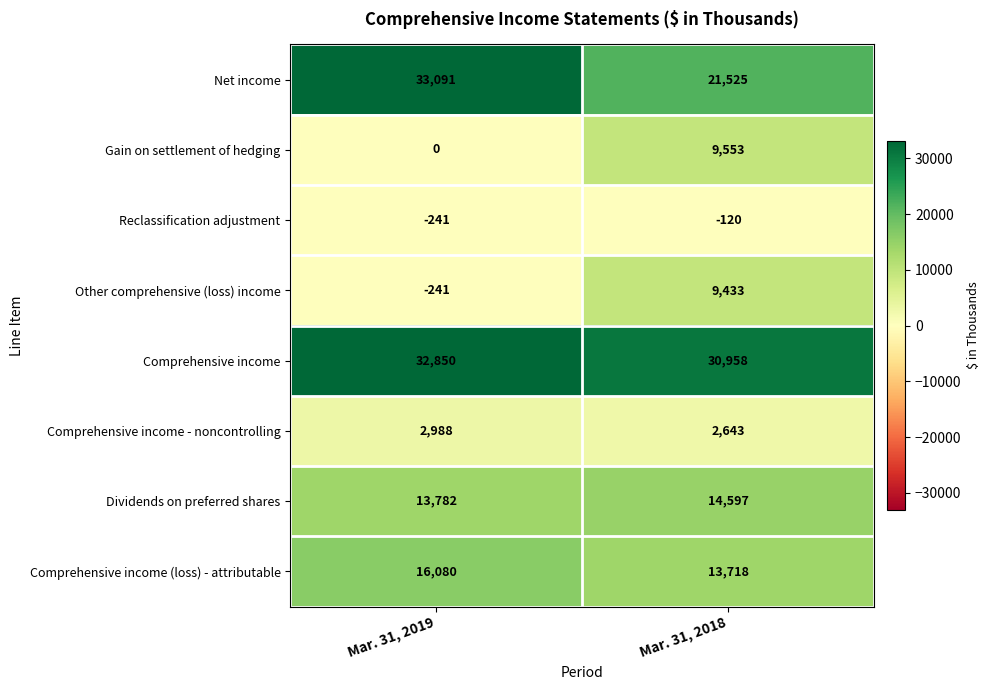

At which category is the sum across all series the highest?

Mar. 31, 2018